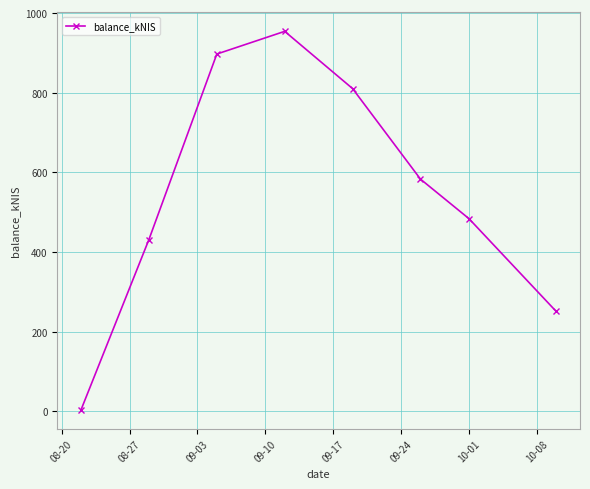

What is the difference between the second highest and second lowest values?

646.3